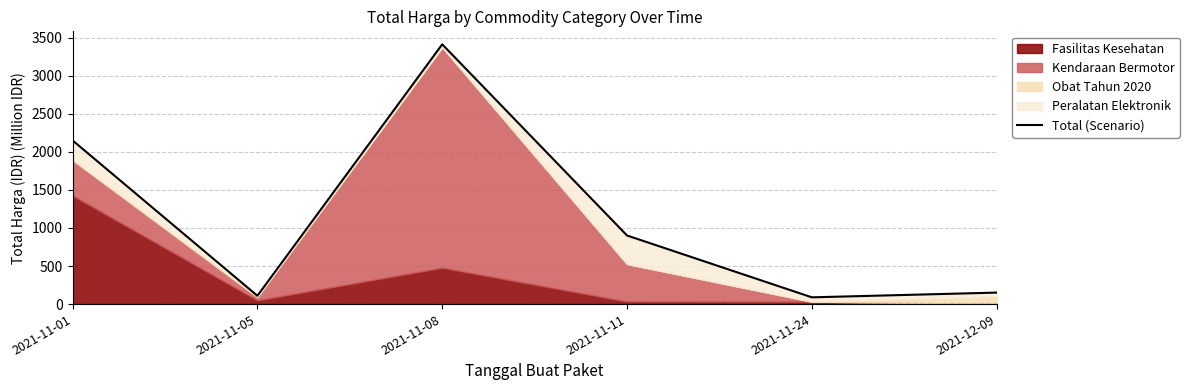

Reading right to left, extract all data points from this chart.

151.0	88.7	900.7	3411.4	109.0	2149.4